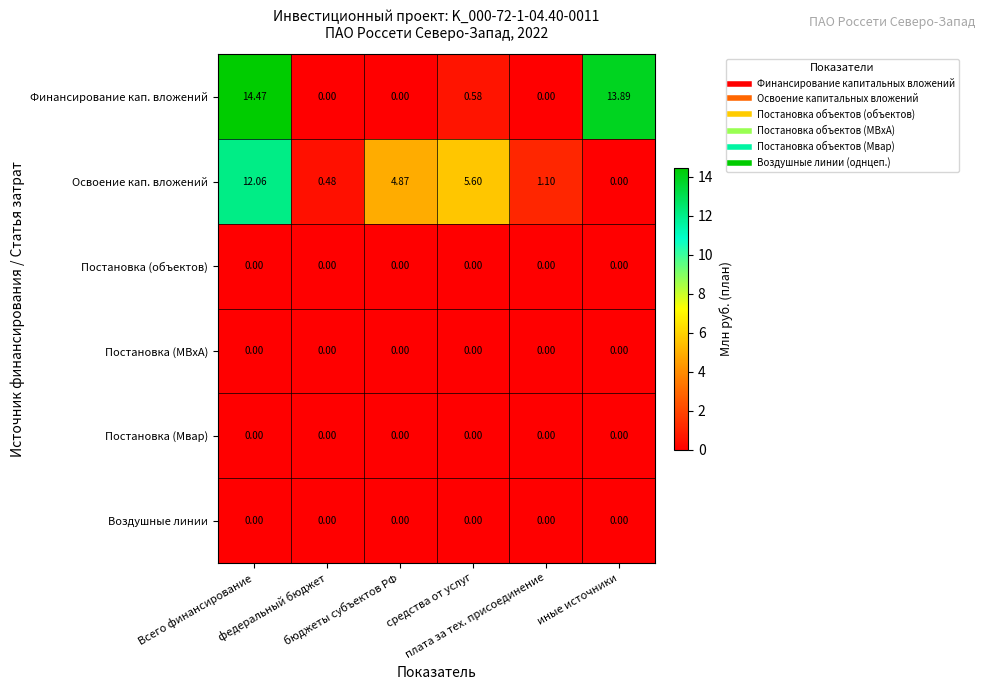

Which series has the largest total across all categories?

Финансирование кап. вложений